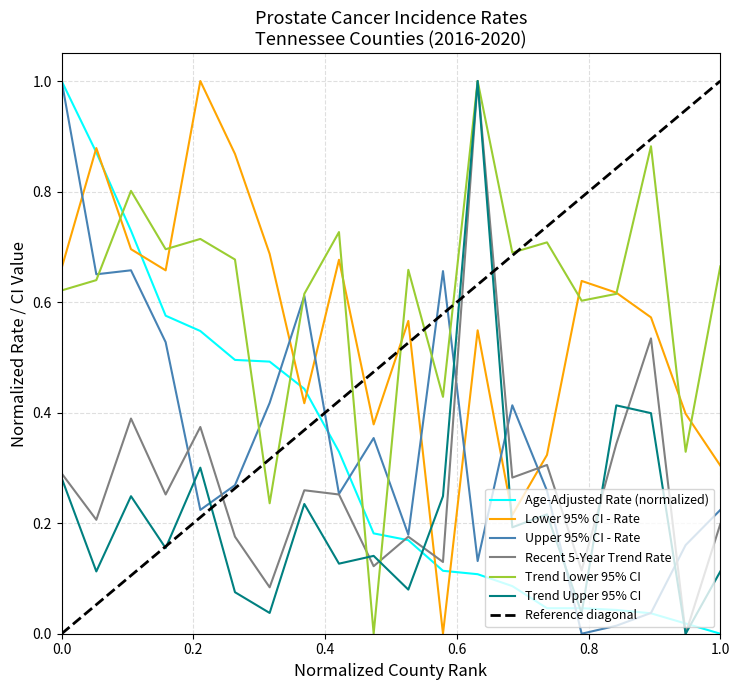

What is the maximum value shown in the chart?

1.0